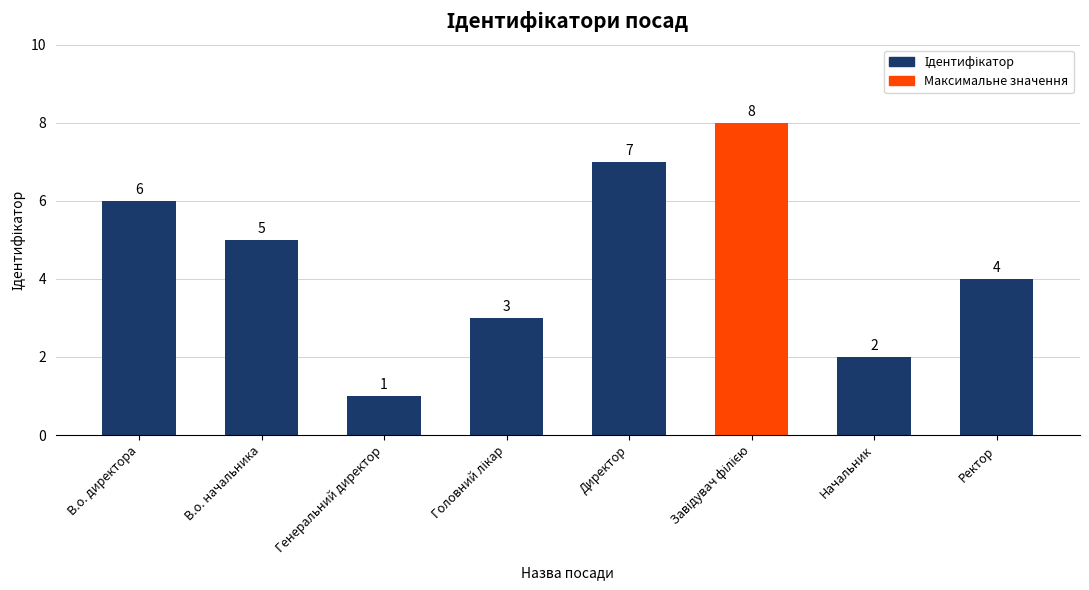

What is the label of the 8th bar from the right?

В.о. директора